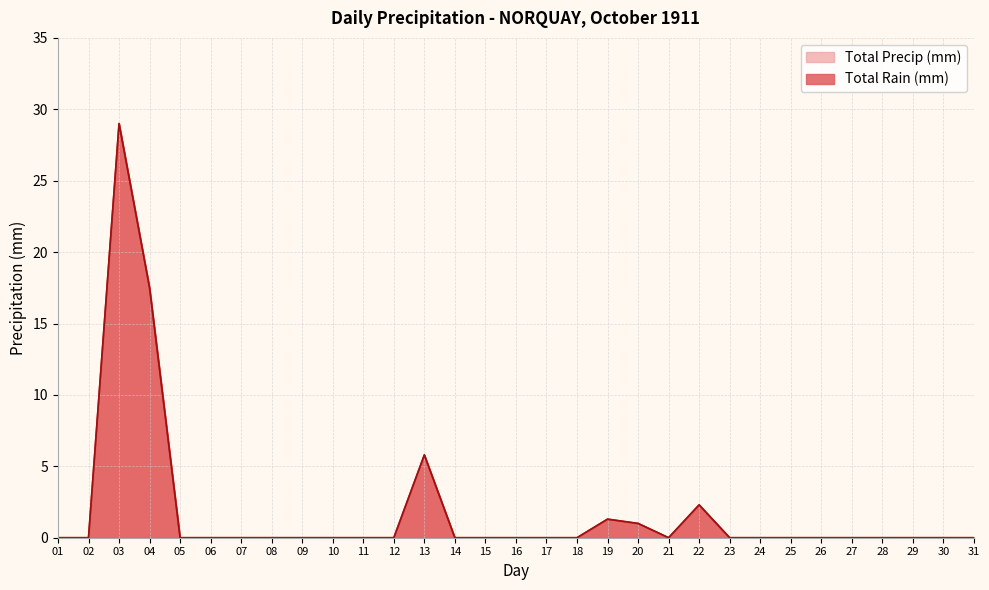

How many data points in Total Rain (mm) are above 0?

6